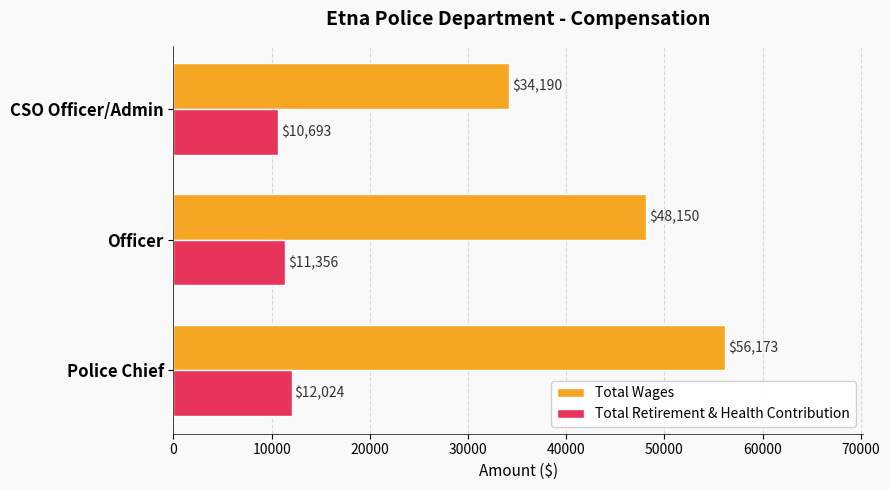

What is the difference between the maximum and second lowest values in the Total Wages series?

8023